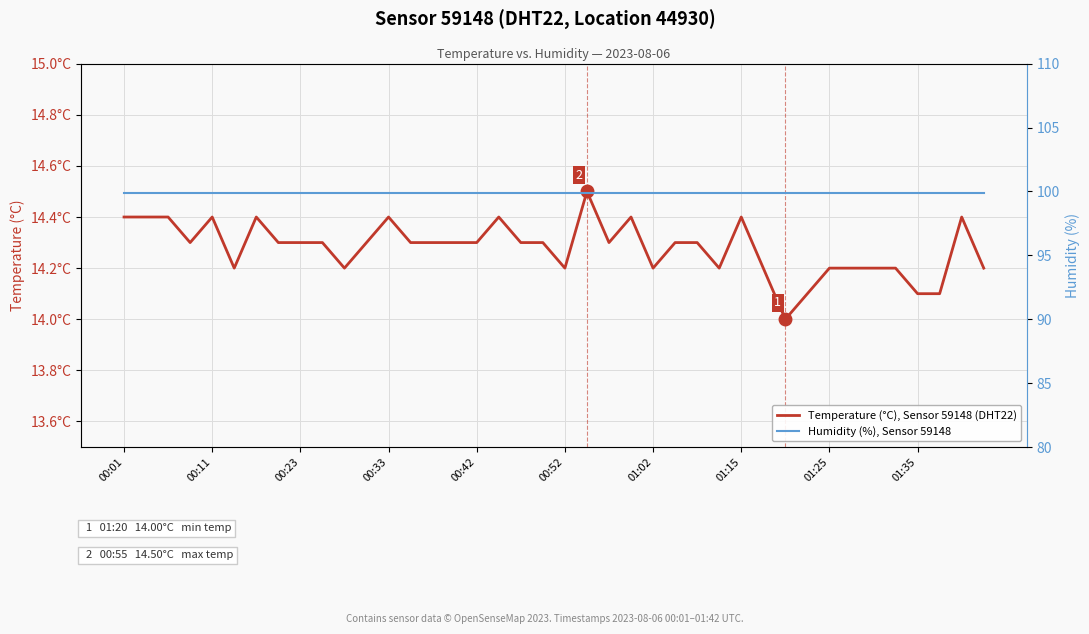

What is the average value of the Temperature (°C), Sensor 59148 (DHT22) series?

14.3